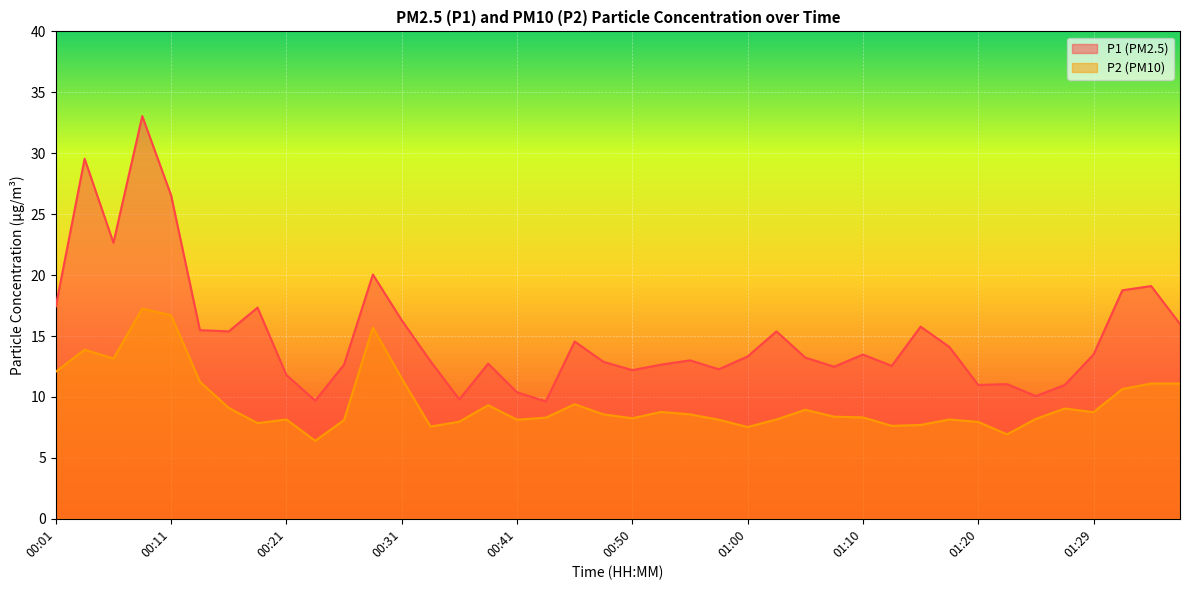

What is the smallest value displayed?

6.4